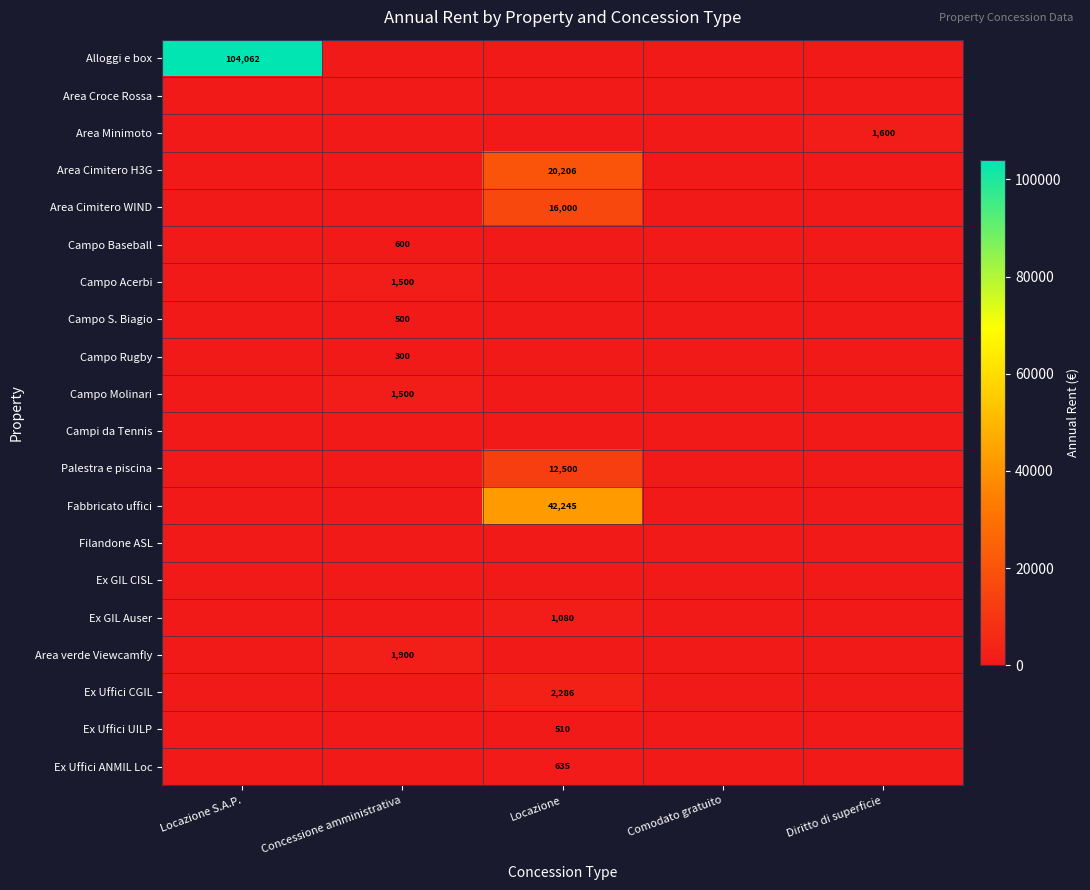

What is the greatest value displayed?

104061.6